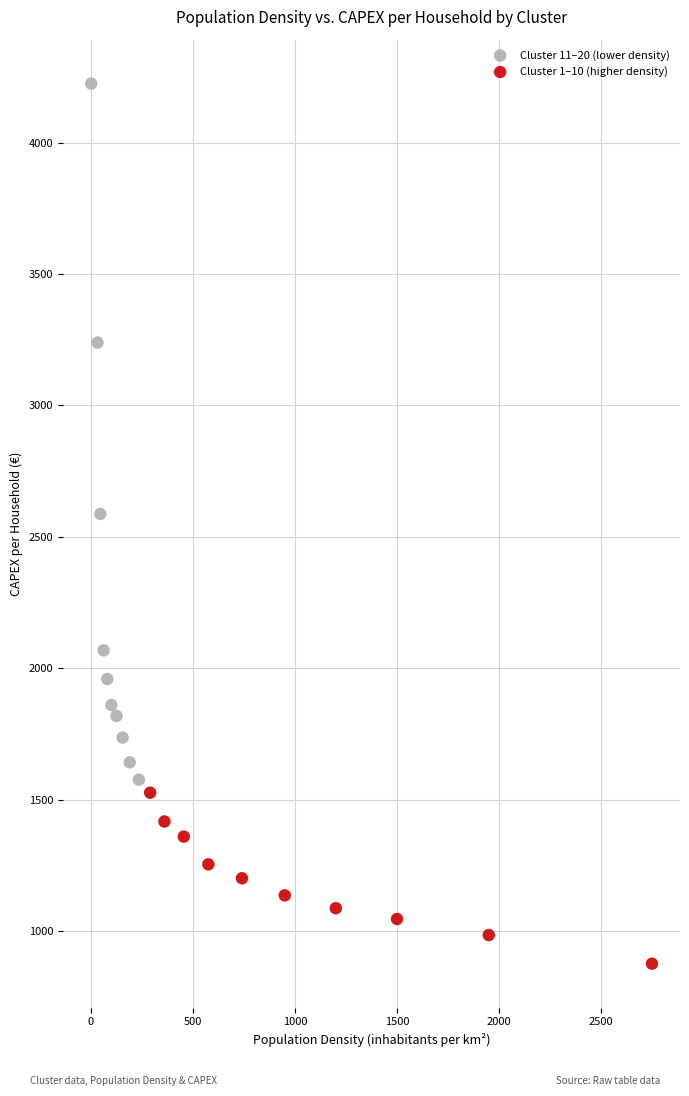

Which series has the largest Y range (max minus min)?

Cluster 11–20 (lower density)